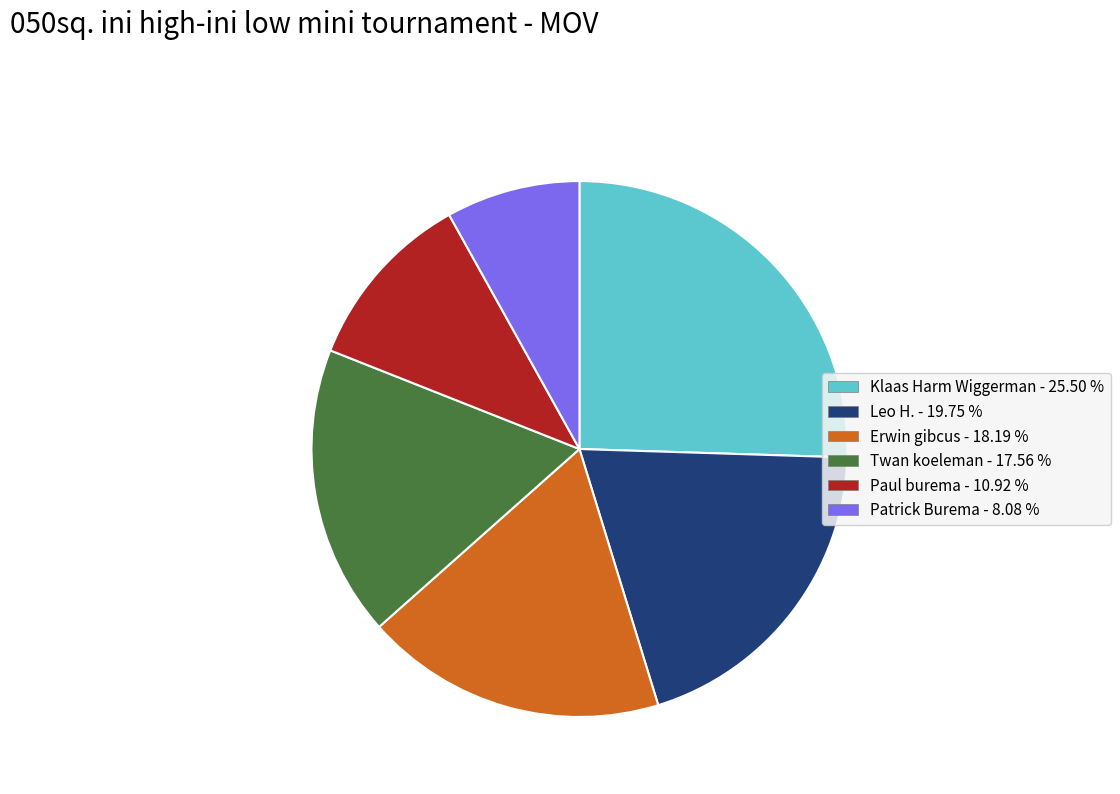

Is Klaas Harm Wiggerman the majority of the pie?

No